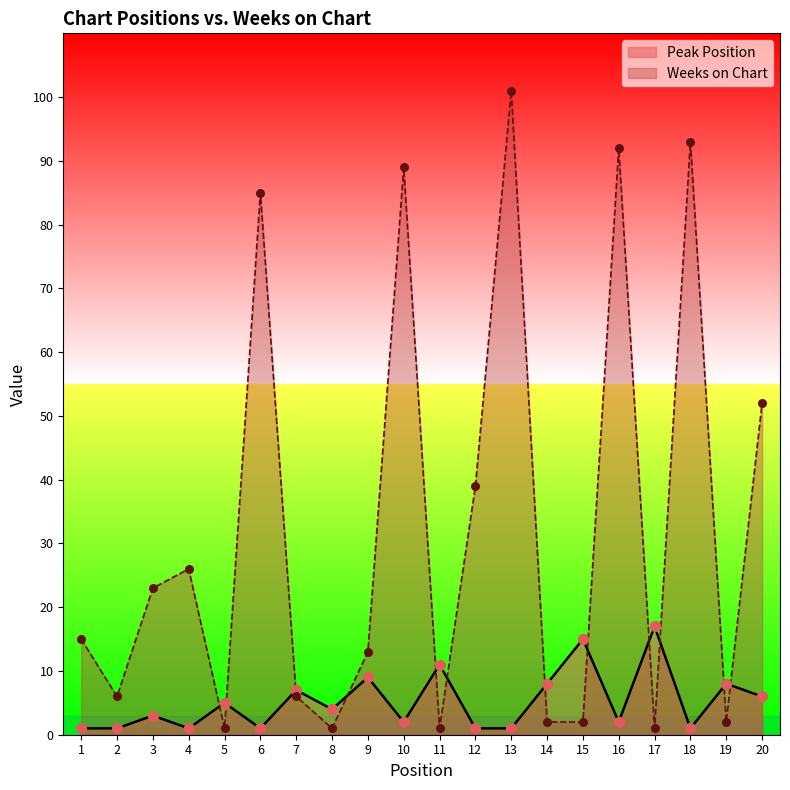

At how many categories does at least one series exceed 55?

5